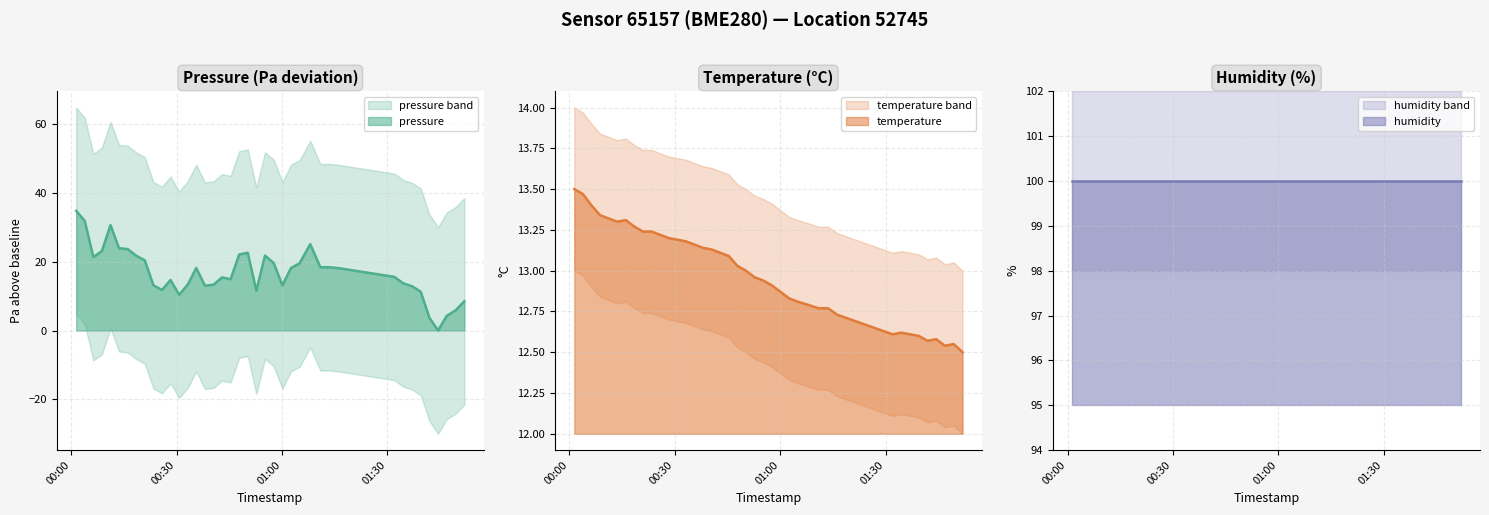

After their last crossing, which series has the higher values: temperature or pressure?

temperature